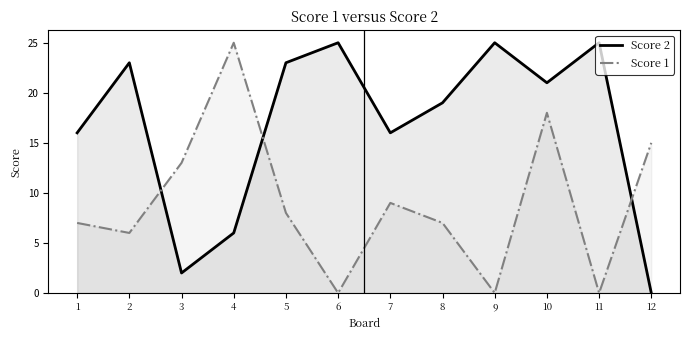

How many lines are shown in the chart?

2